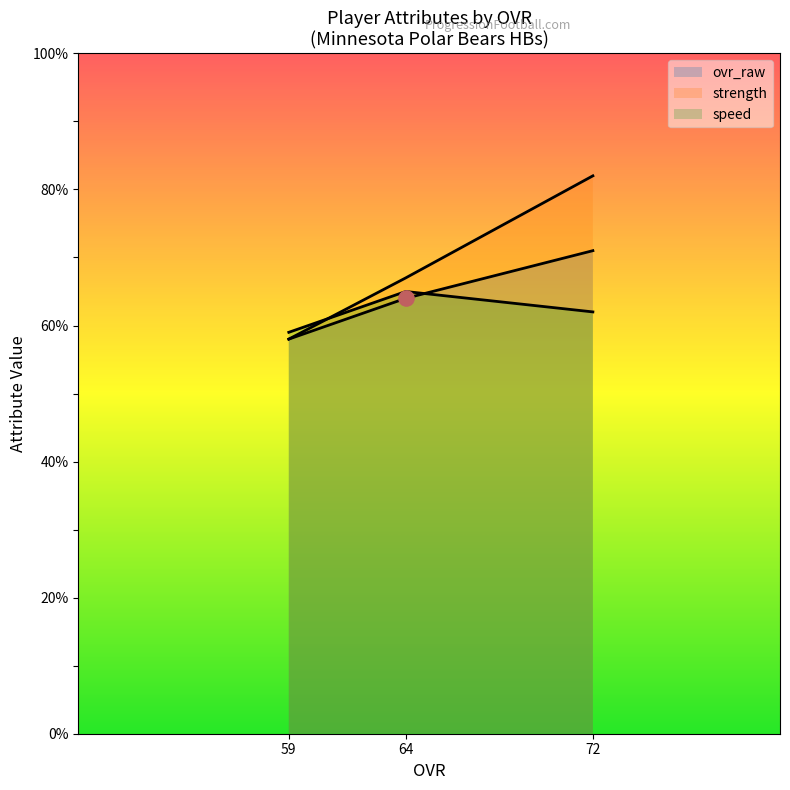

Which series has the widest spread of Y values?

strength